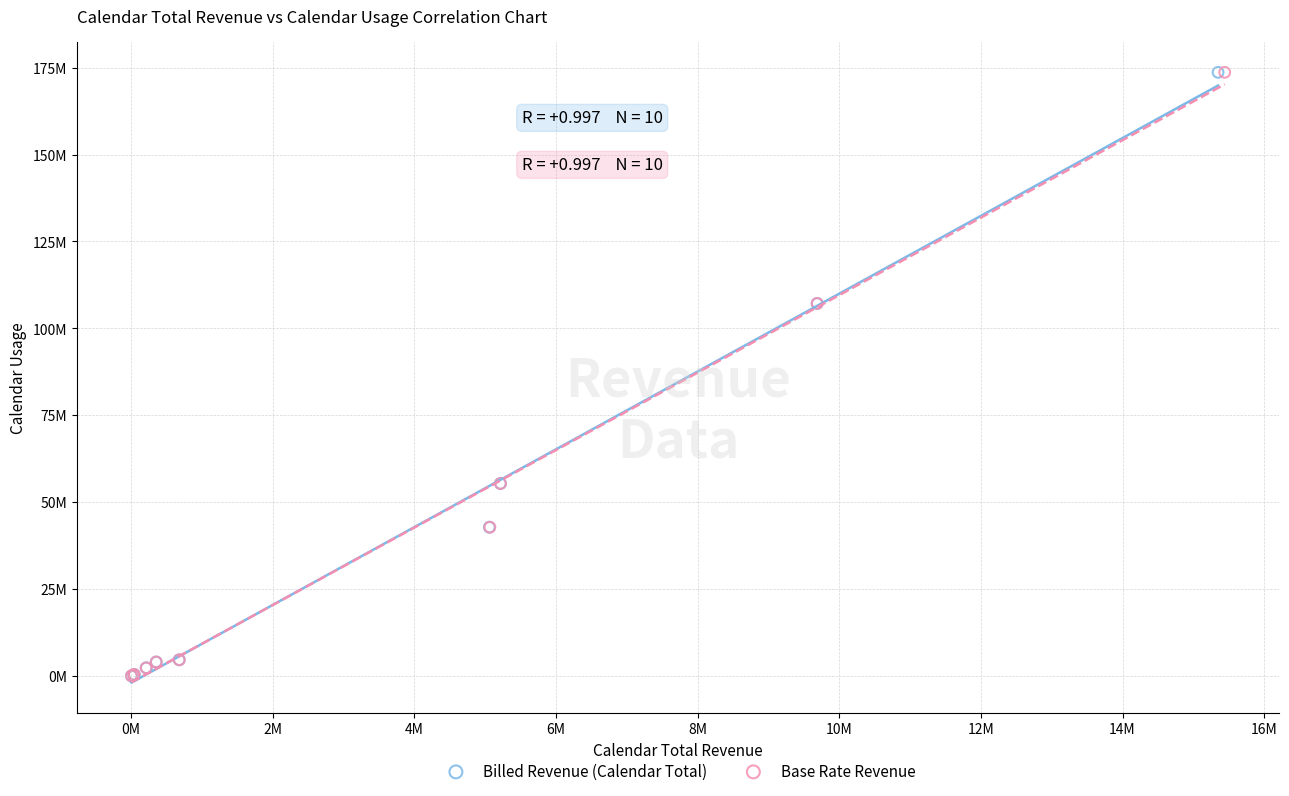

What are all the series names shown in the legend?

Billed Revenue (Calendar Total), Base Rate Revenue